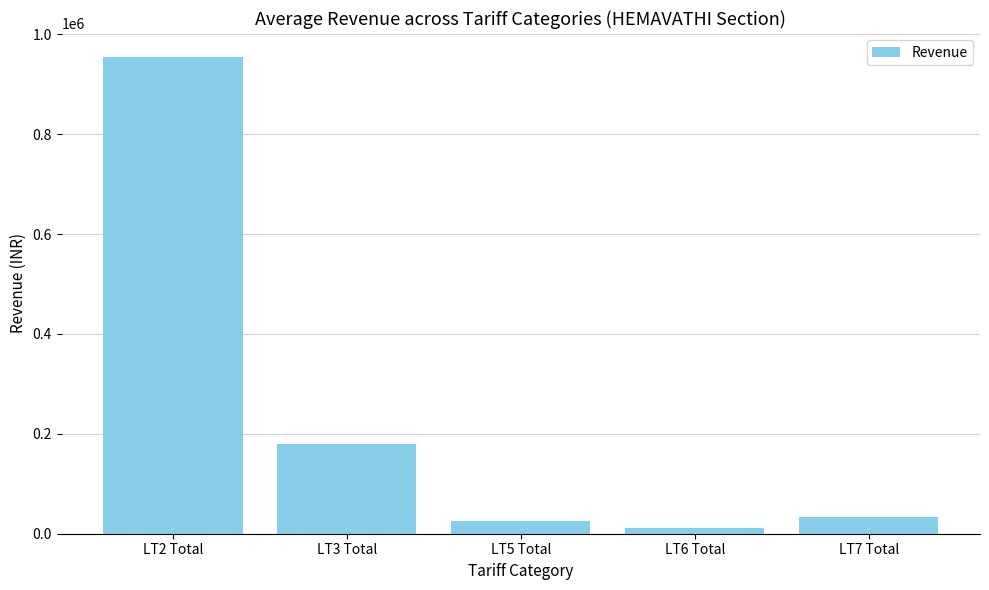

Which label corresponds to the largest value in the chart?

LT2 Total